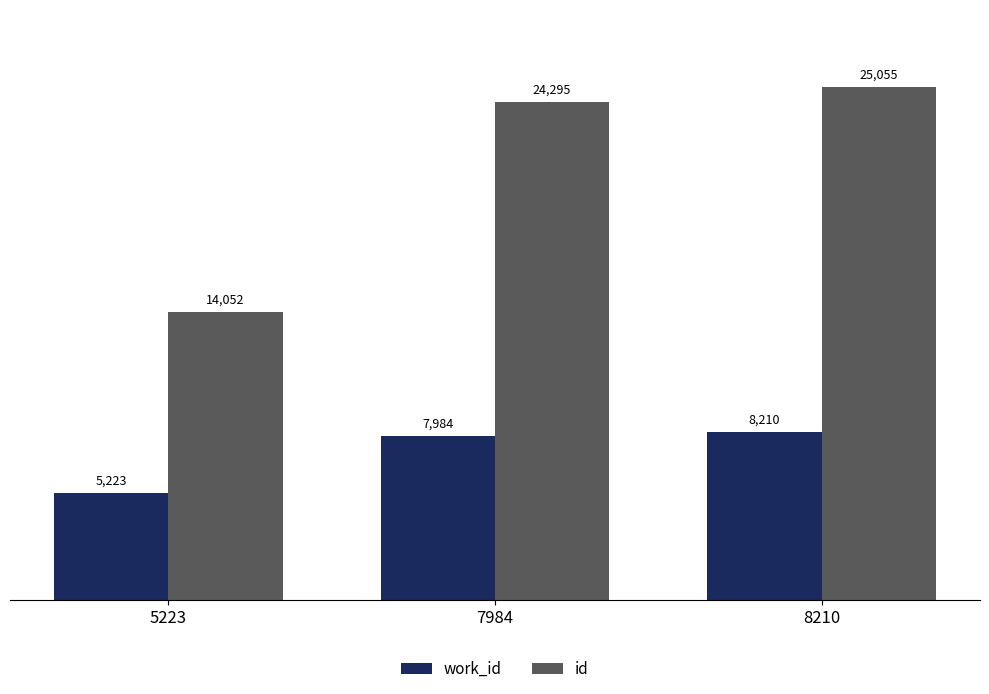

What is the total value across all series at 7984?

32279